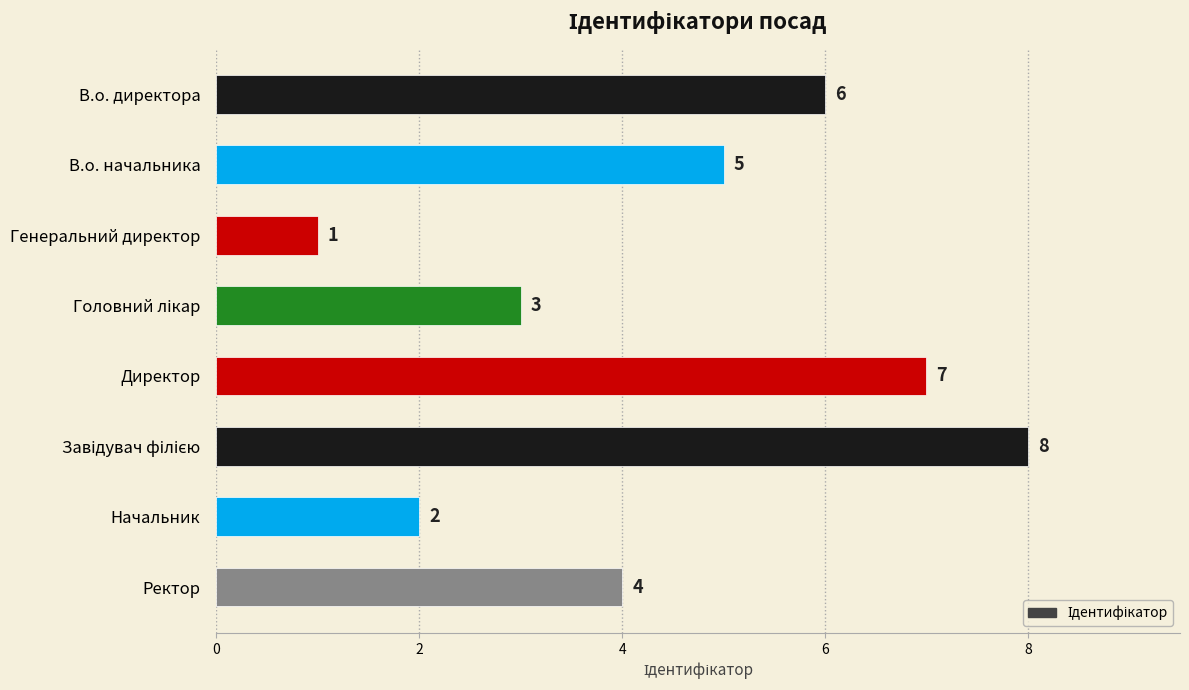

Which has a higher value, В.о. начальника or Начальник?

В.о. начальника